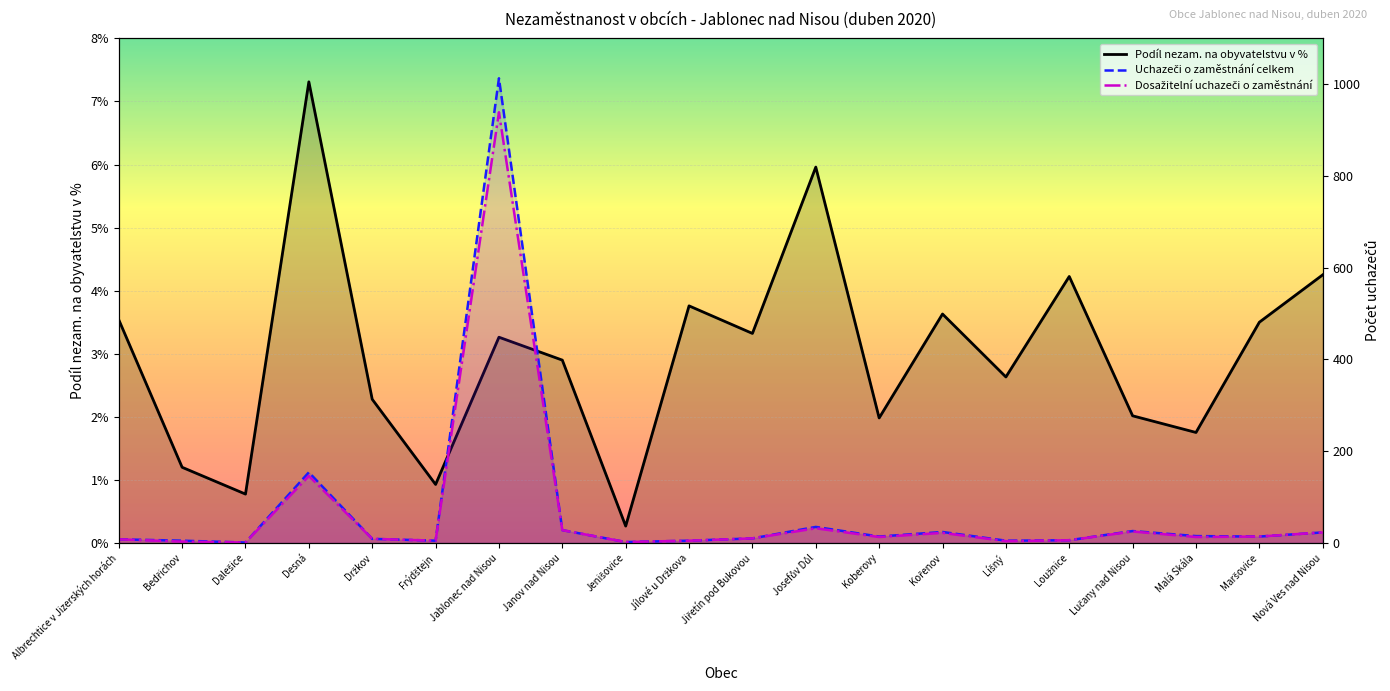

The value of Dosažitelní uchazeči o zaměstnání at Jablonec nad Nisou is 939.0. True or false?

True